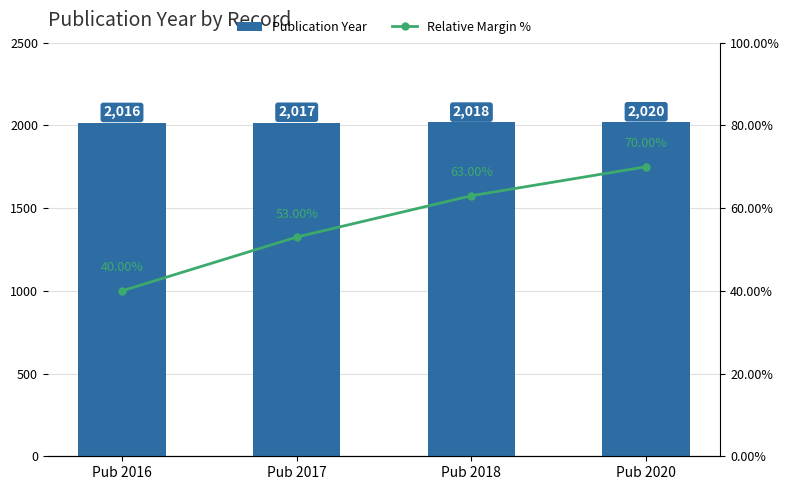

Is it true that Relative Margin % equals 53 at Pub 2017?

True